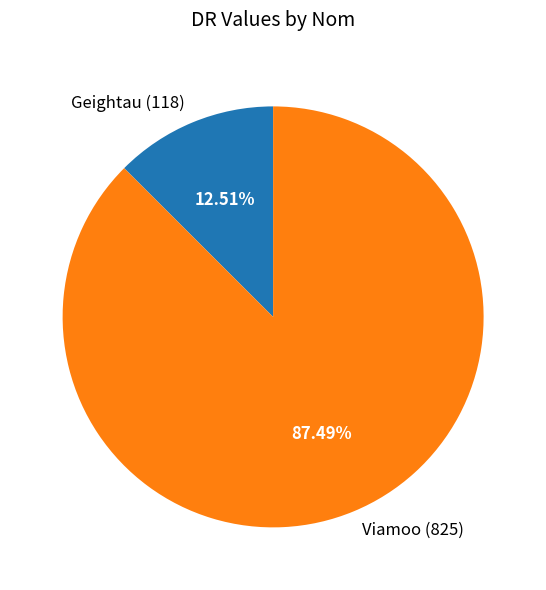

What is the largest slice in the pie chart?

Viamoo